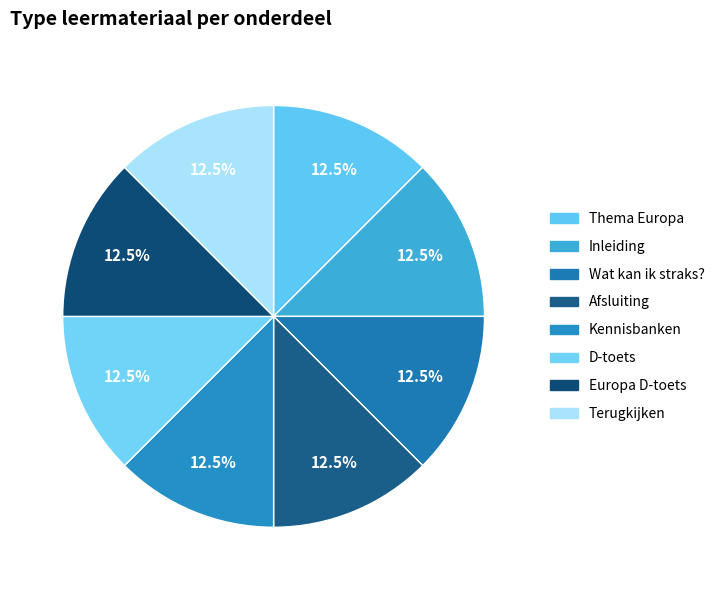

Which category has the smallest portion of the pie?

Thema Europa